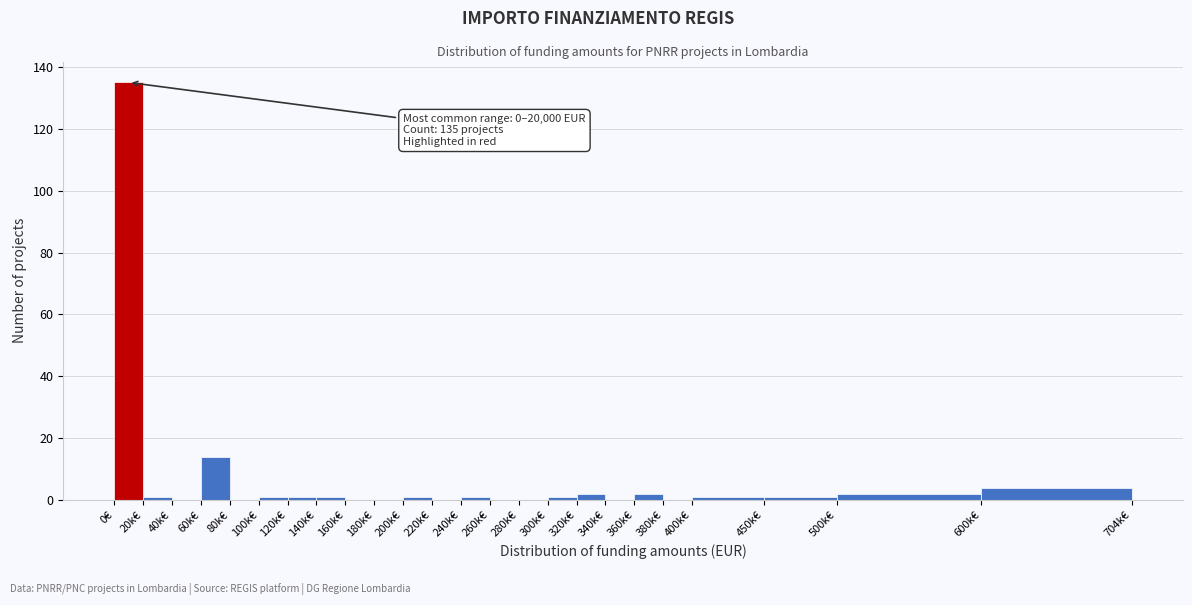

Reading left to right, what are all the values shown in this chart?

0€=135	20k€=1	40k€=0	60k€=14	80k€=0	100k€=1	120k€=1	140k€=1	160k€=0	180k€=0	200k€=1	220k€=0	240k€=1	260k€=0	280k€=0	300k€=1	320k€=2	340k€=0	360k€=2	380k€=0	400k€=1	450k€=1	500k€=2	600k€=4